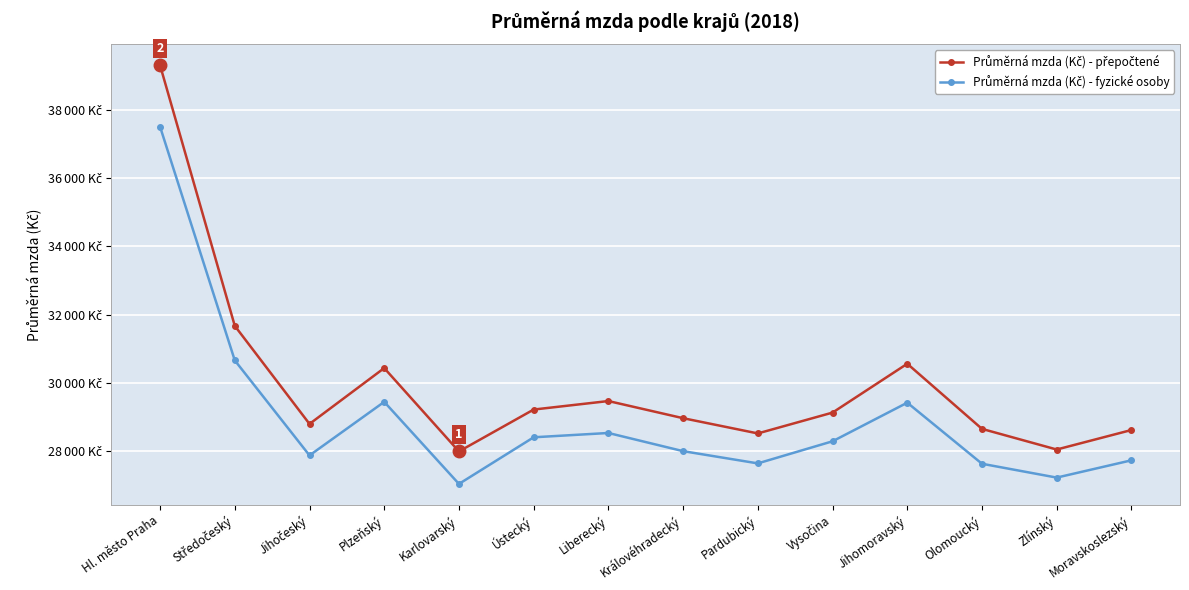

Is this an area chart (filled region under the line)?

No